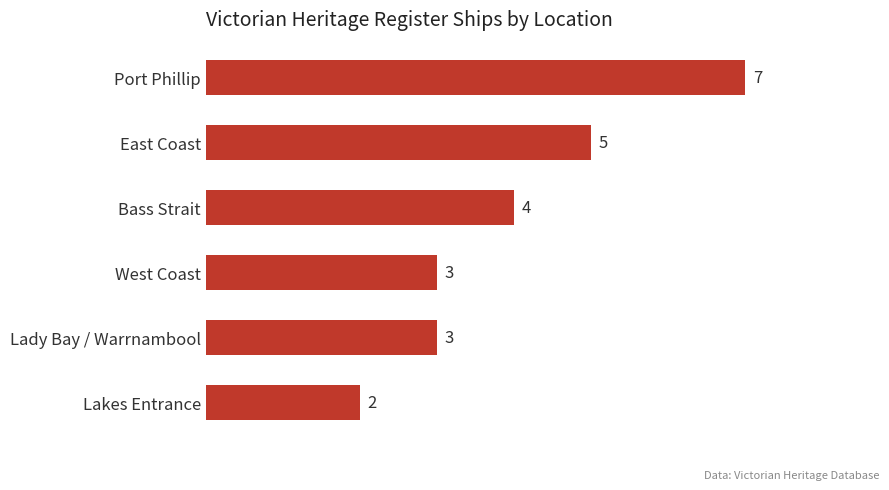

What is the value of the 1st bar from the top?

7